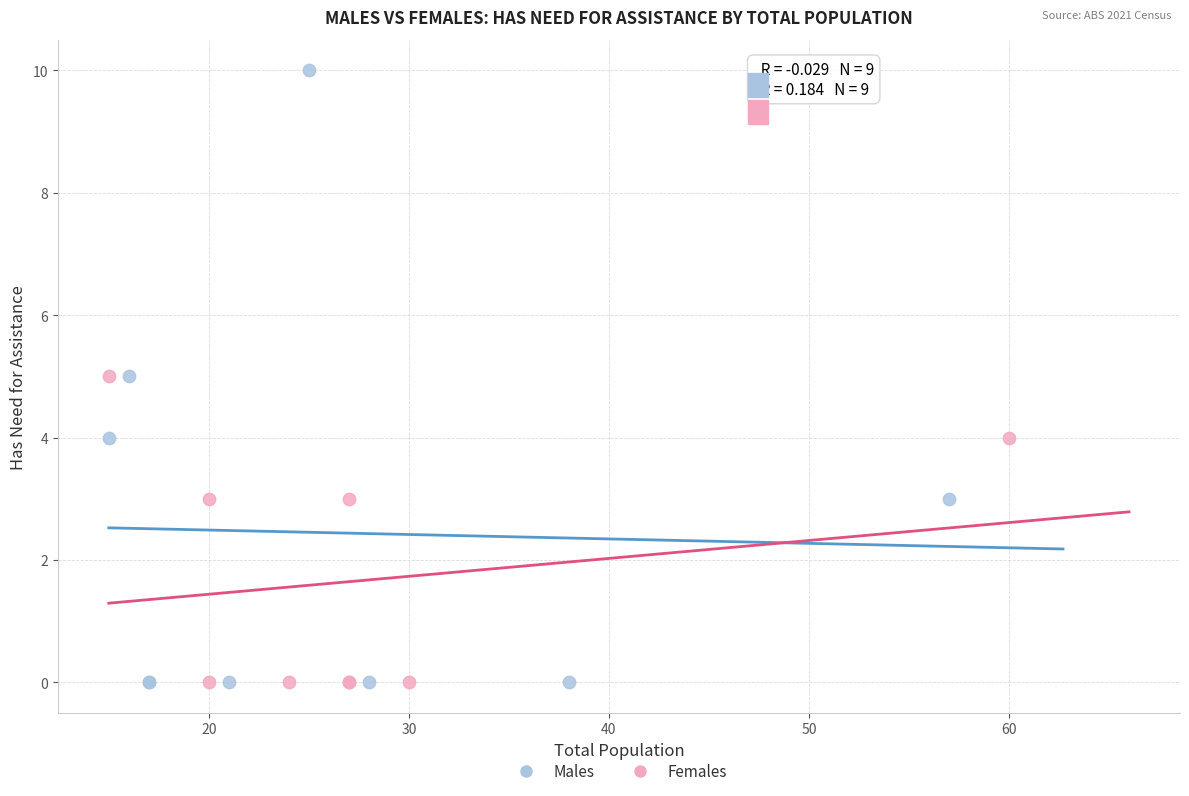

Which series has the largest Y range (max minus min)?

Males